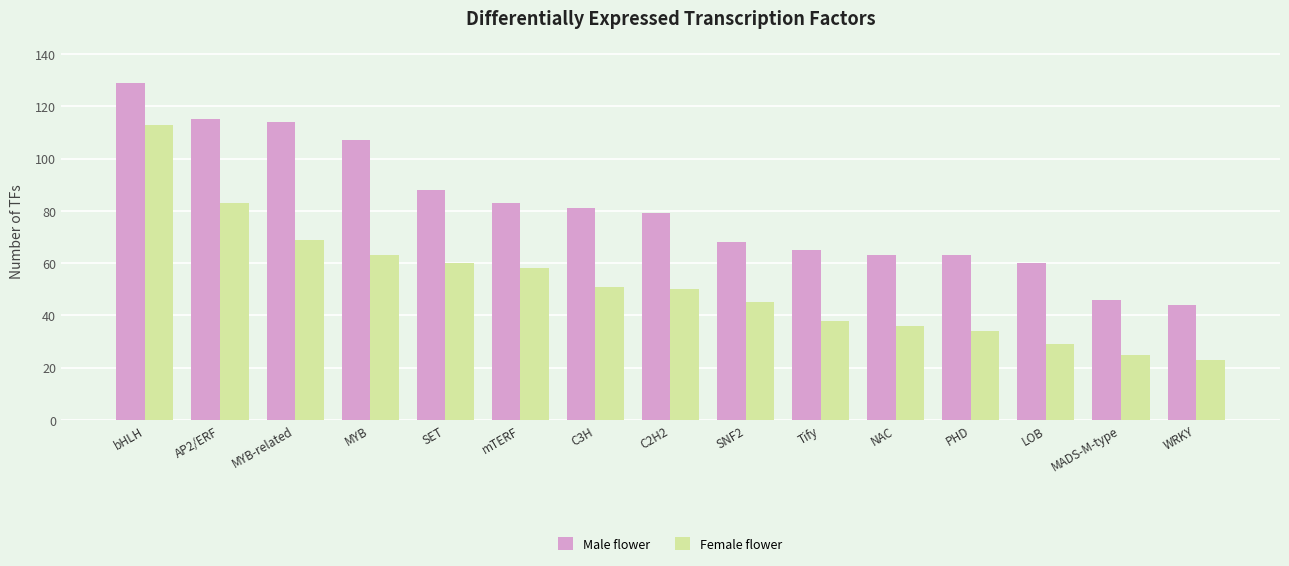

Reading left to right, what are all the values shown in this chart?

Male flower: bHLH=129	AP2/ERF=115	MYB-related=114	MYB=107	SET=88	mTERF=83	C3H=81	C2H2=79	SNF2=68	Tify=65	NAC=63	PHD=63	LOB=60	MADS-M-type=46	WRKY=44
Female flower: bHLH=113	AP2/ERF=83	MYB-related=69	MYB=63	SET=60	mTERF=58	C3H=51	C2H2=50	SNF2=45	Tify=38	NAC=36	PHD=34	LOB=29	MADS-M-type=25	WRKY=23